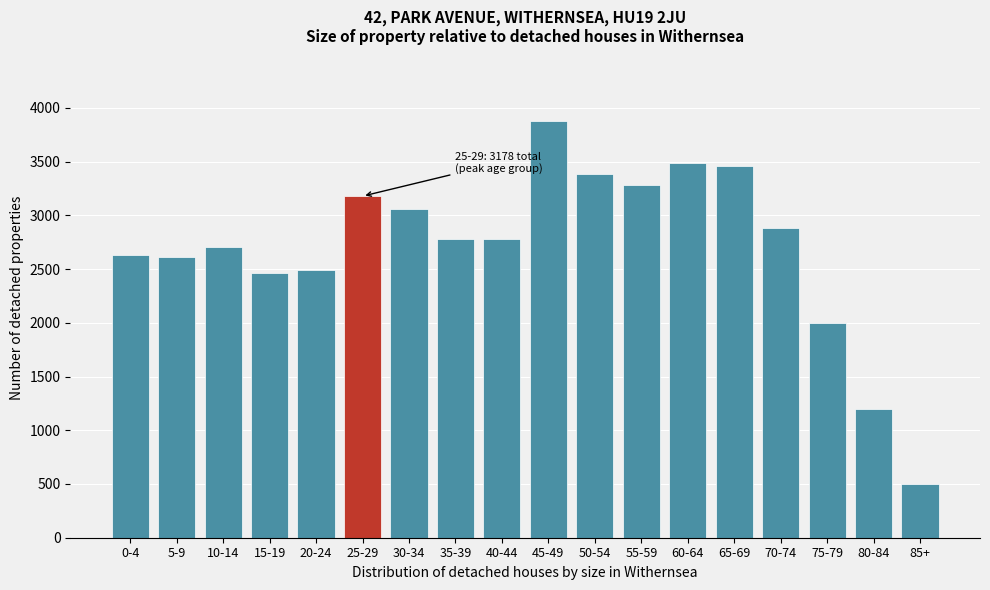

Approximately how many times larger is the value at 20-24 compared to 55-59?

0.8